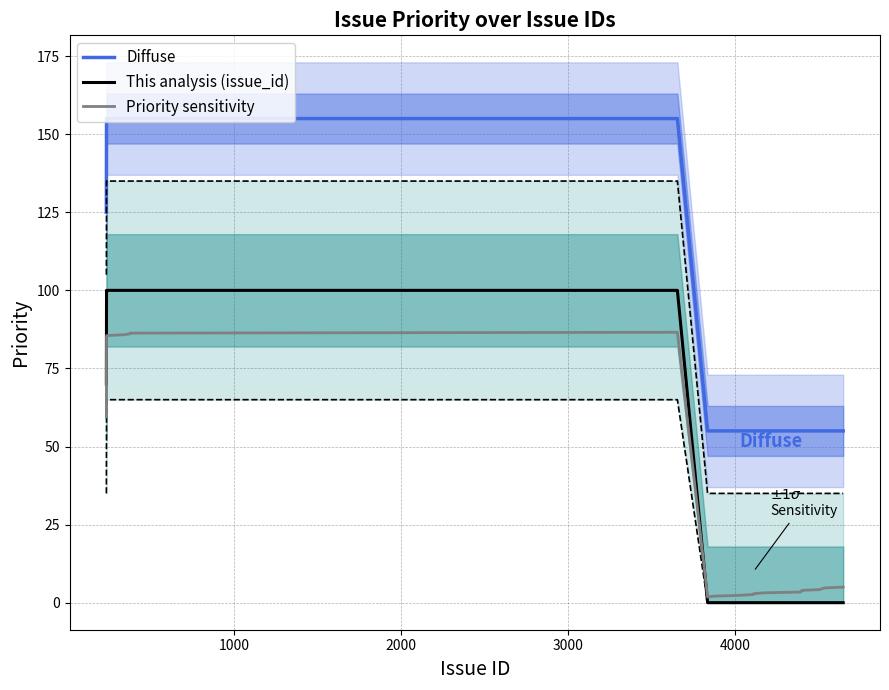

What is the value of the This analysis (issue_id) point at the 2nd from the left?

100.0